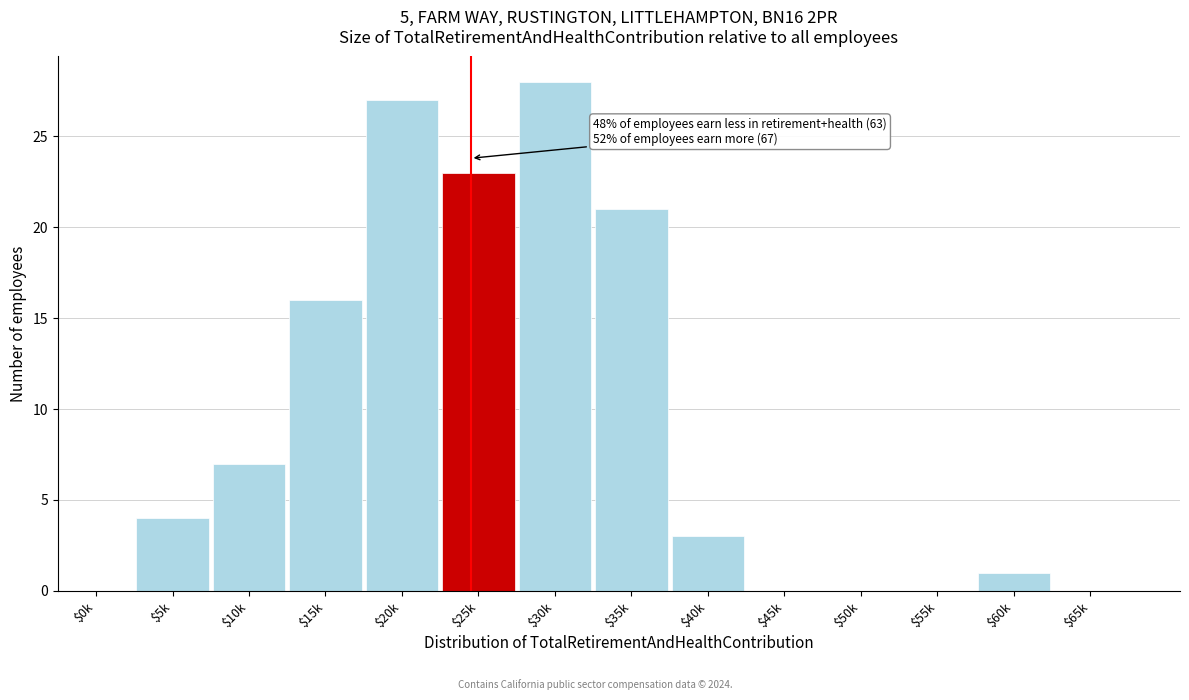

Where is the data nearest to the value 14?

$15k